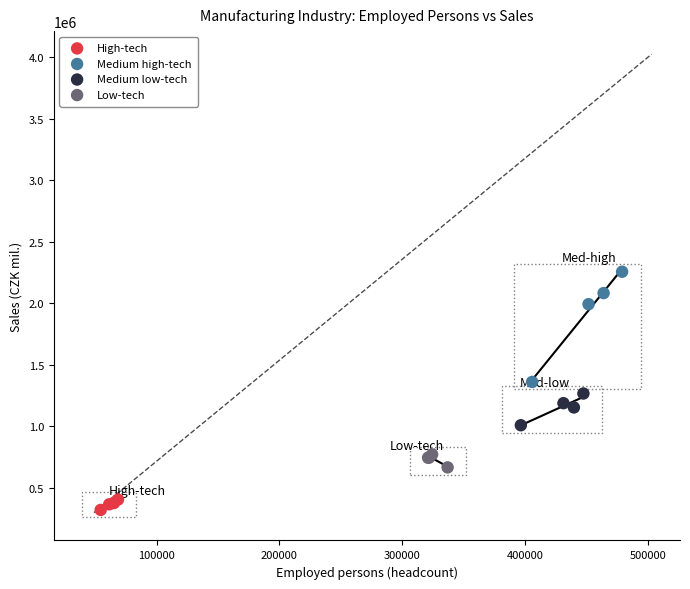

Which series reaches the minimum Y coordinate?

High-tech